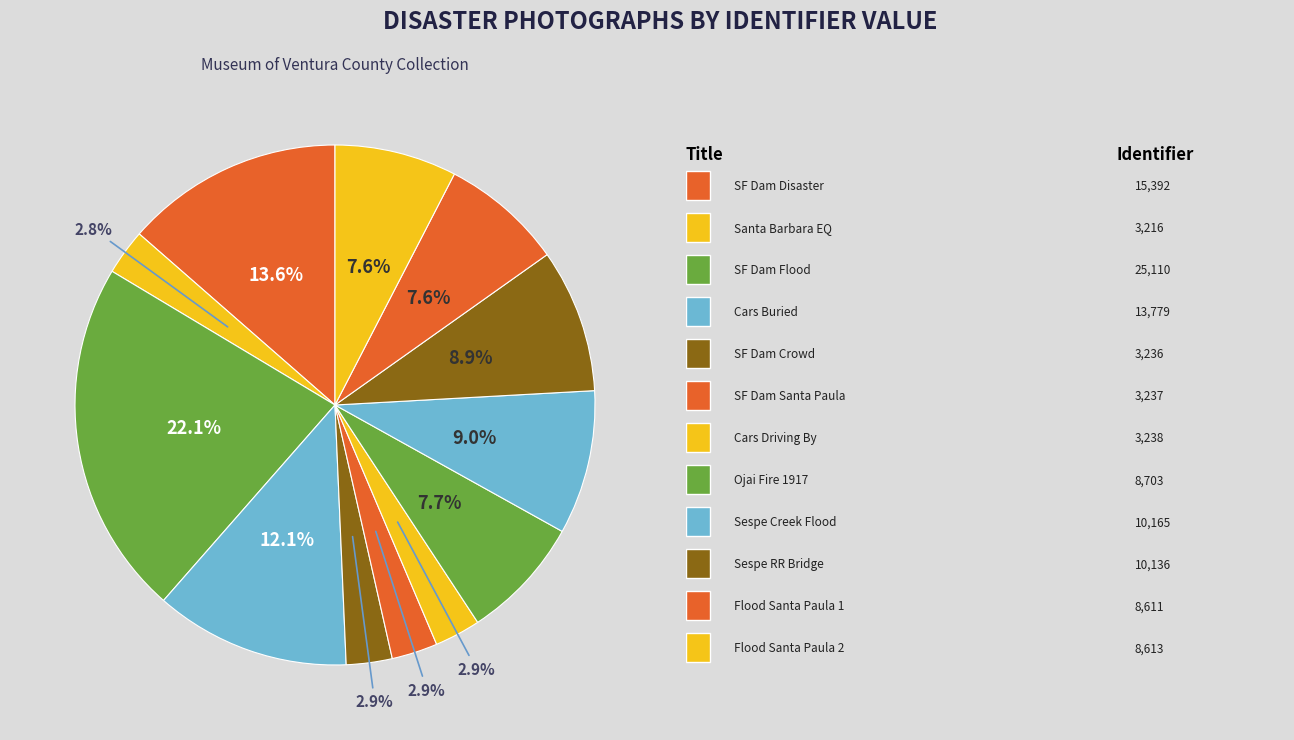

How many slices are in this pie chart?

12